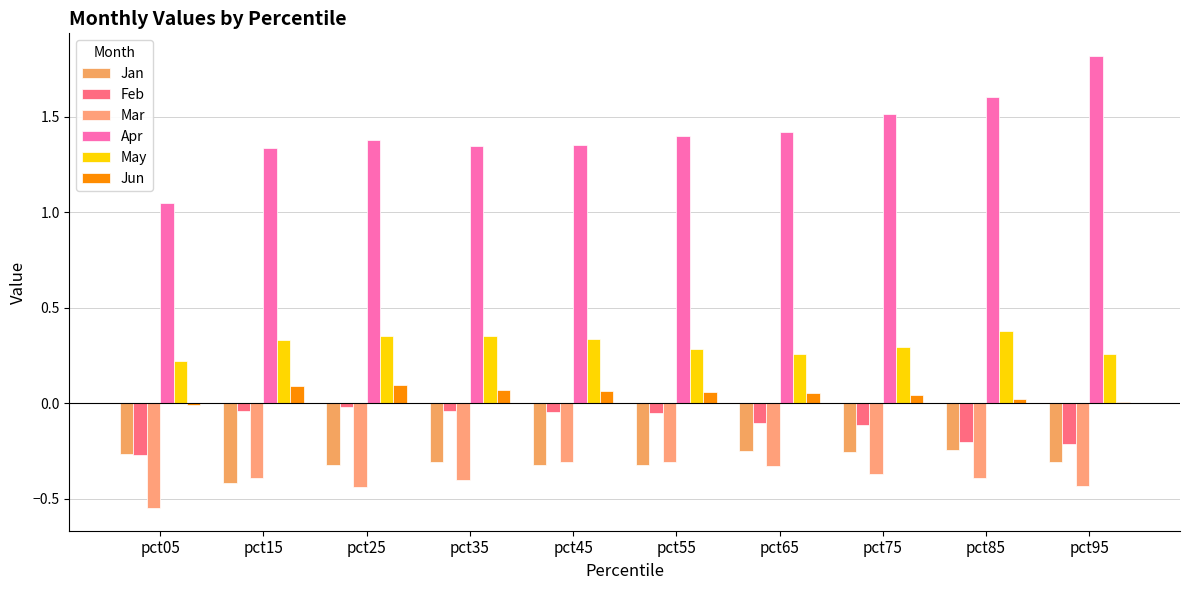

The value of Feb at pct05 is -0.2. True or false?

False